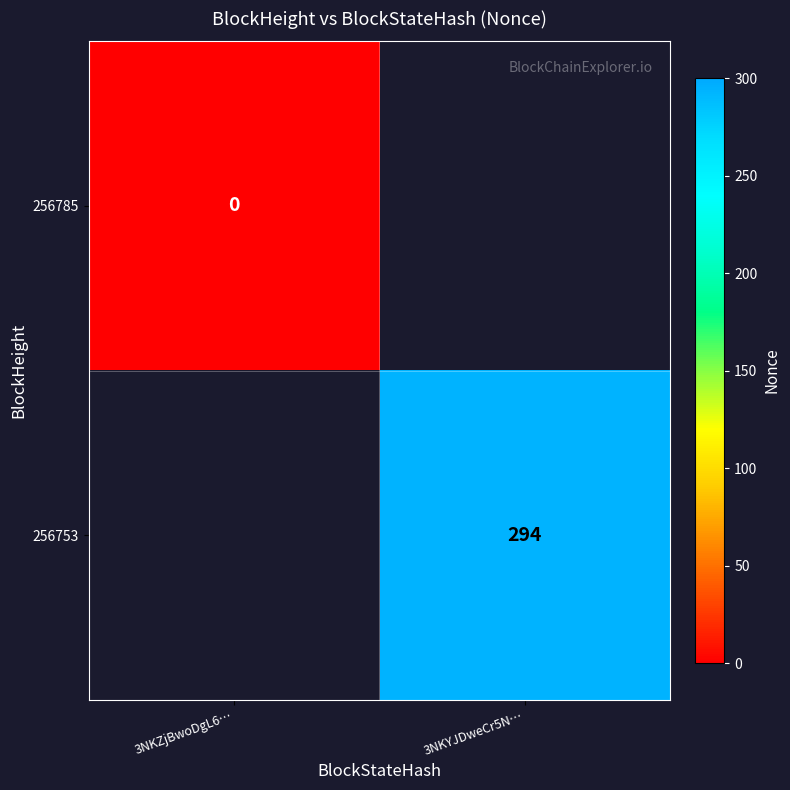

The 256753 series shows 294 at 3NKYJDweCr5N…. True or false?

True